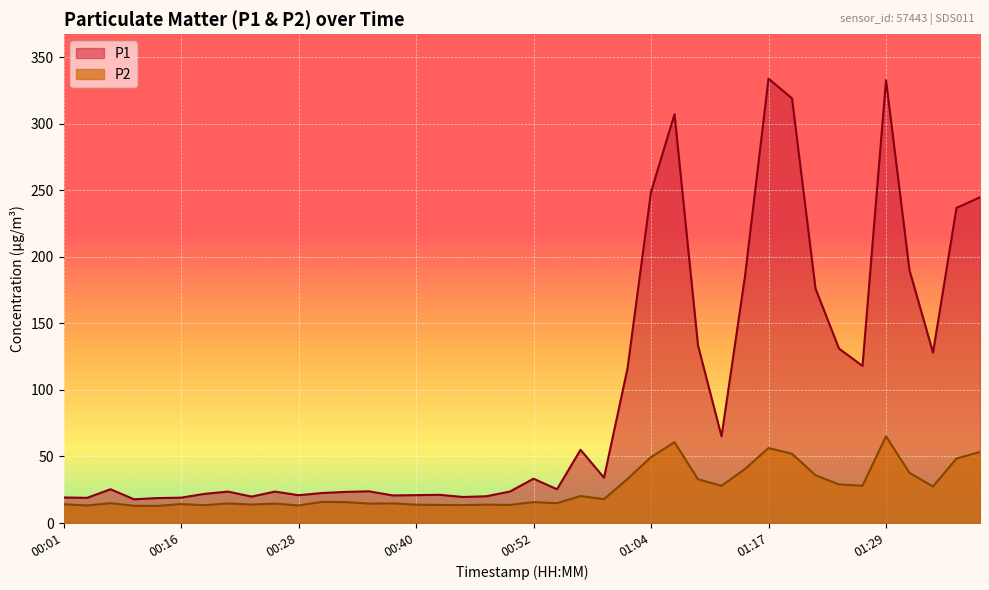

True or false: P1 has more than 0 interior local peaks.

True